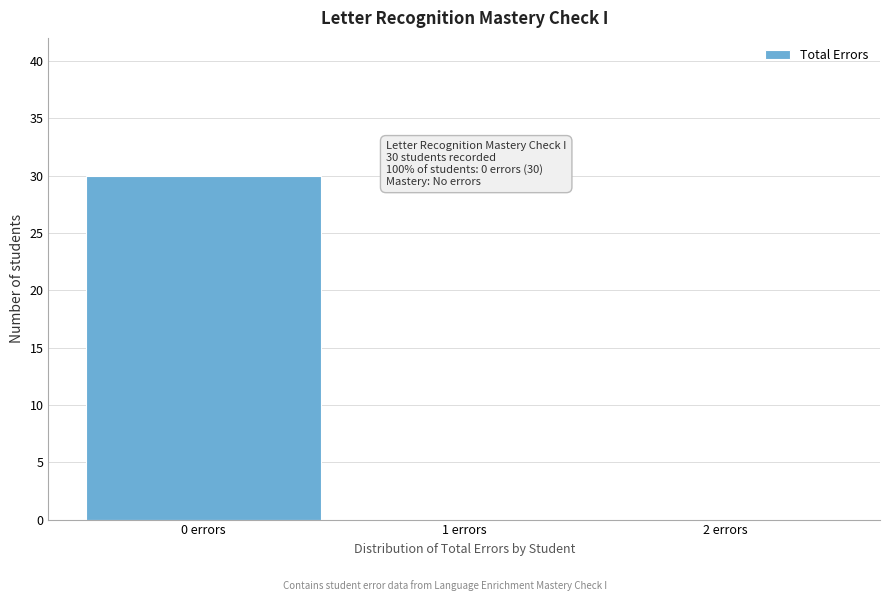

Reading right to left, transcribe all the data shown in this chart.

2 errors=0	1 errors=0	0 errors=30